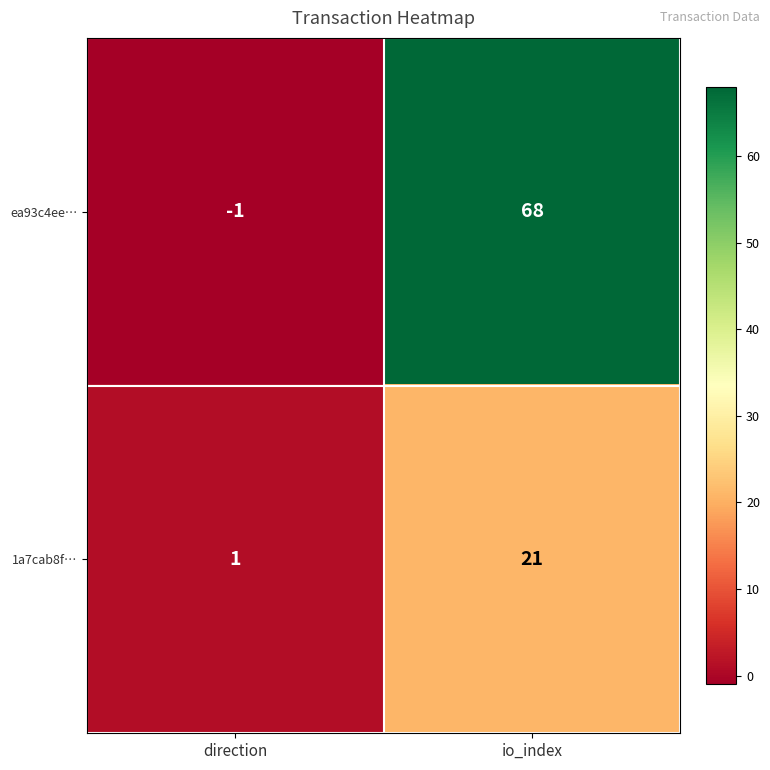

What is the difference between the maximum and minimum values in the ea93c4ee… series?

69